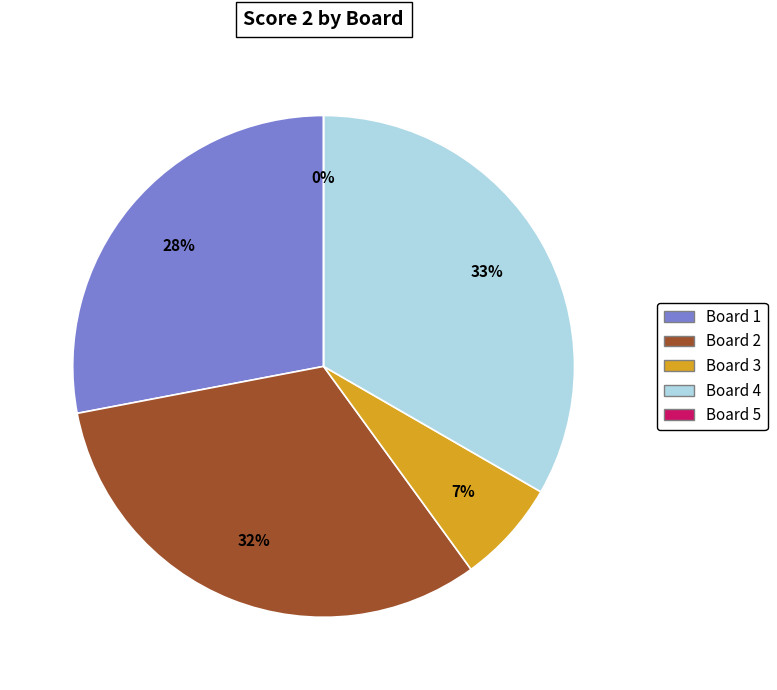

Approximately how many times larger is the value at Board 3 compared to Board 1?

0.2